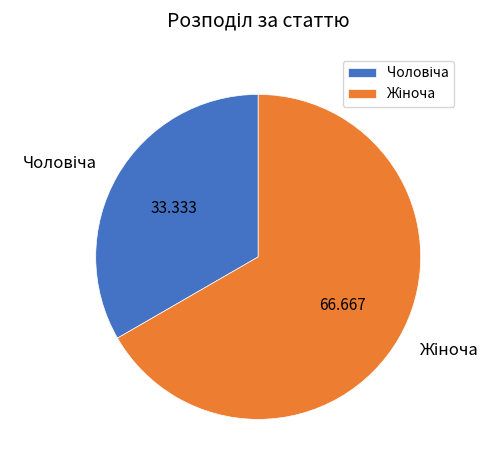

Is there a majority slice in this chart?

Yes